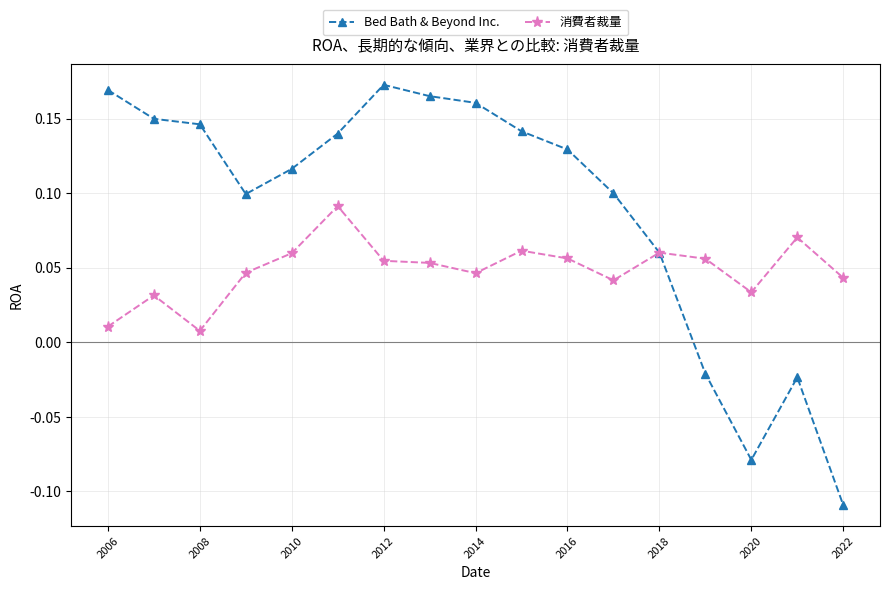

List the series in order of their overall mean, lowest first.

消費者裁量, Bed Bath & Beyond Inc.